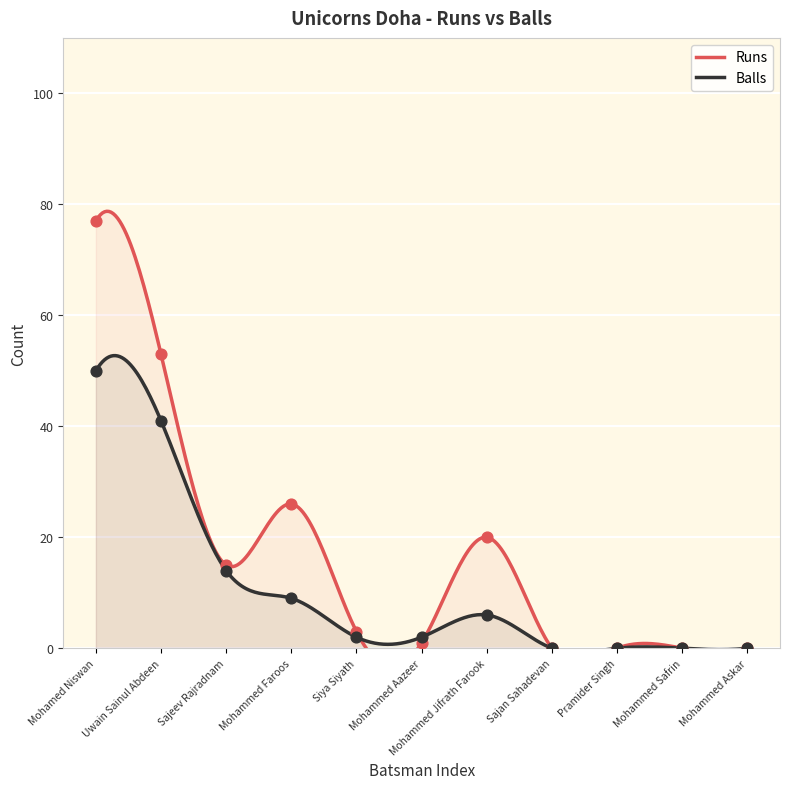

Is the value of Runs at Mohammed Safrin greater than the value of Balls at Siya Siyath?

No